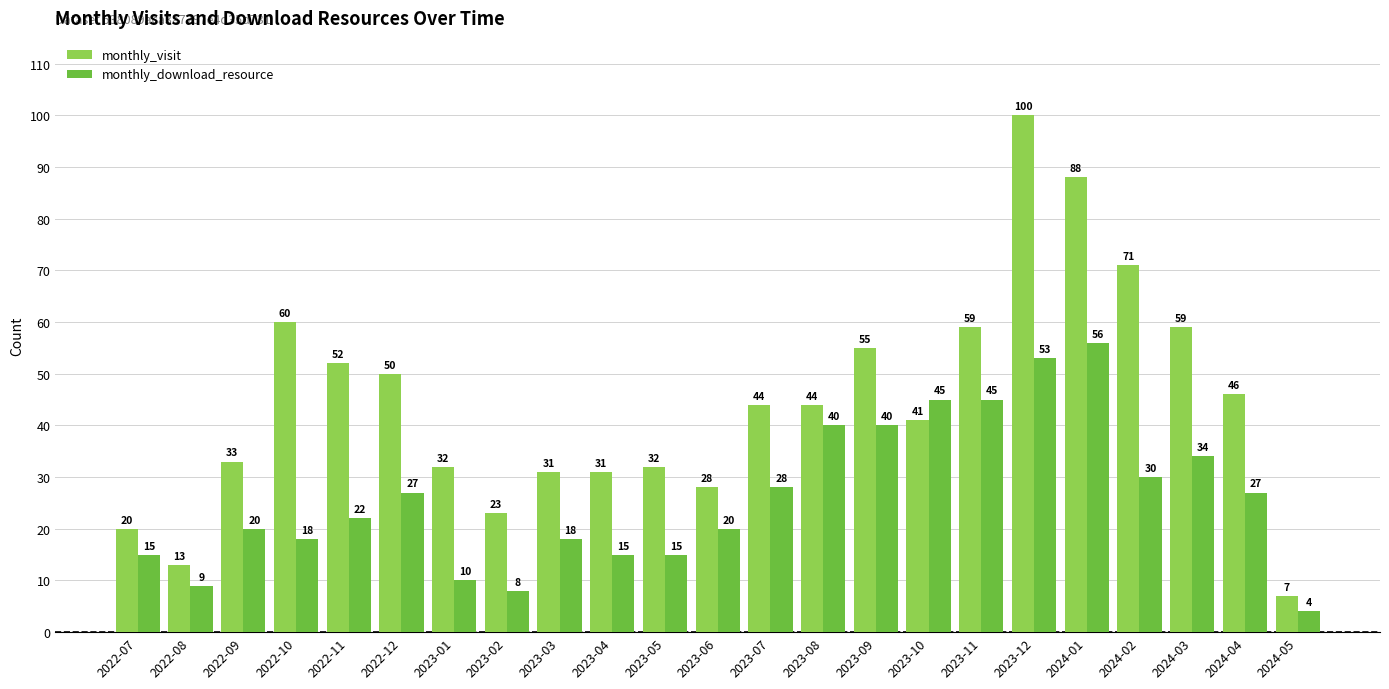

What is the total value across all series at 2024-03?

93